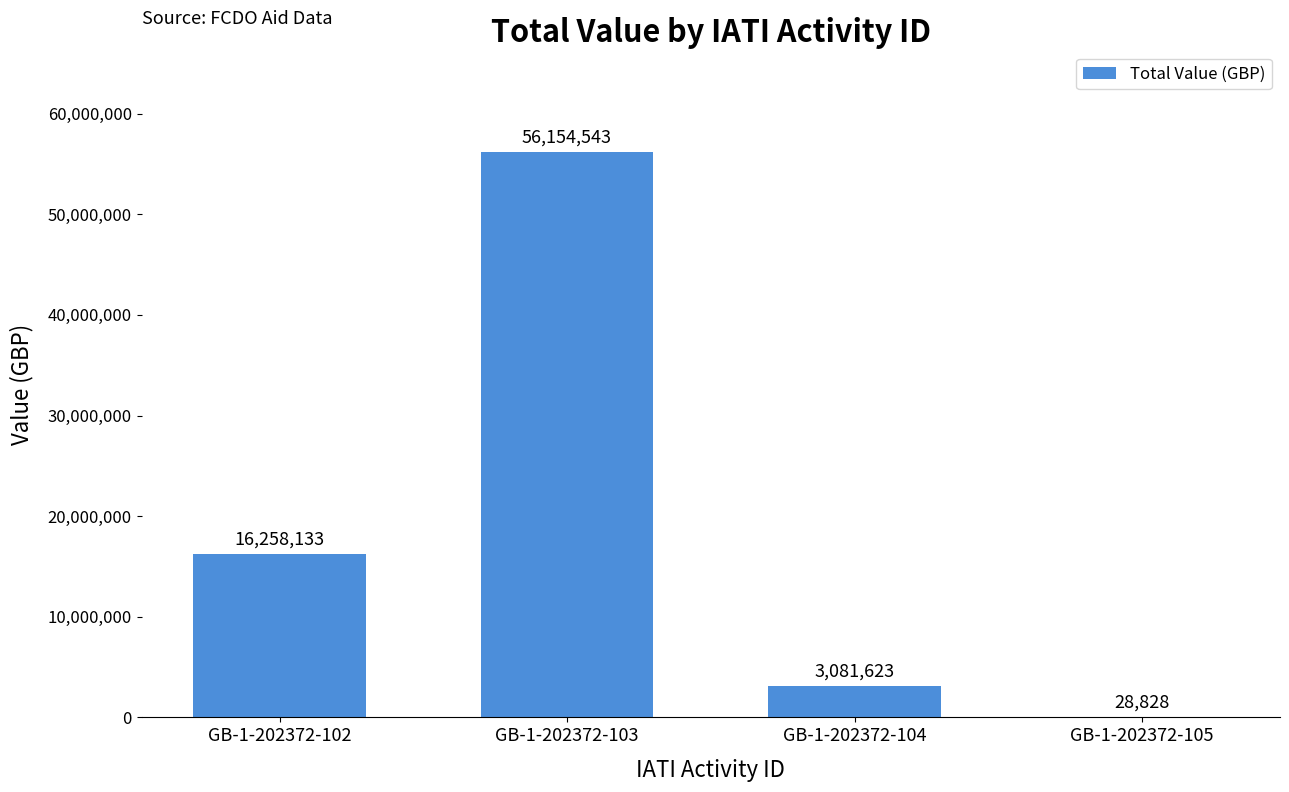

The chart shows a value of 6449995 at GB-1-202372-102. True or false?

False